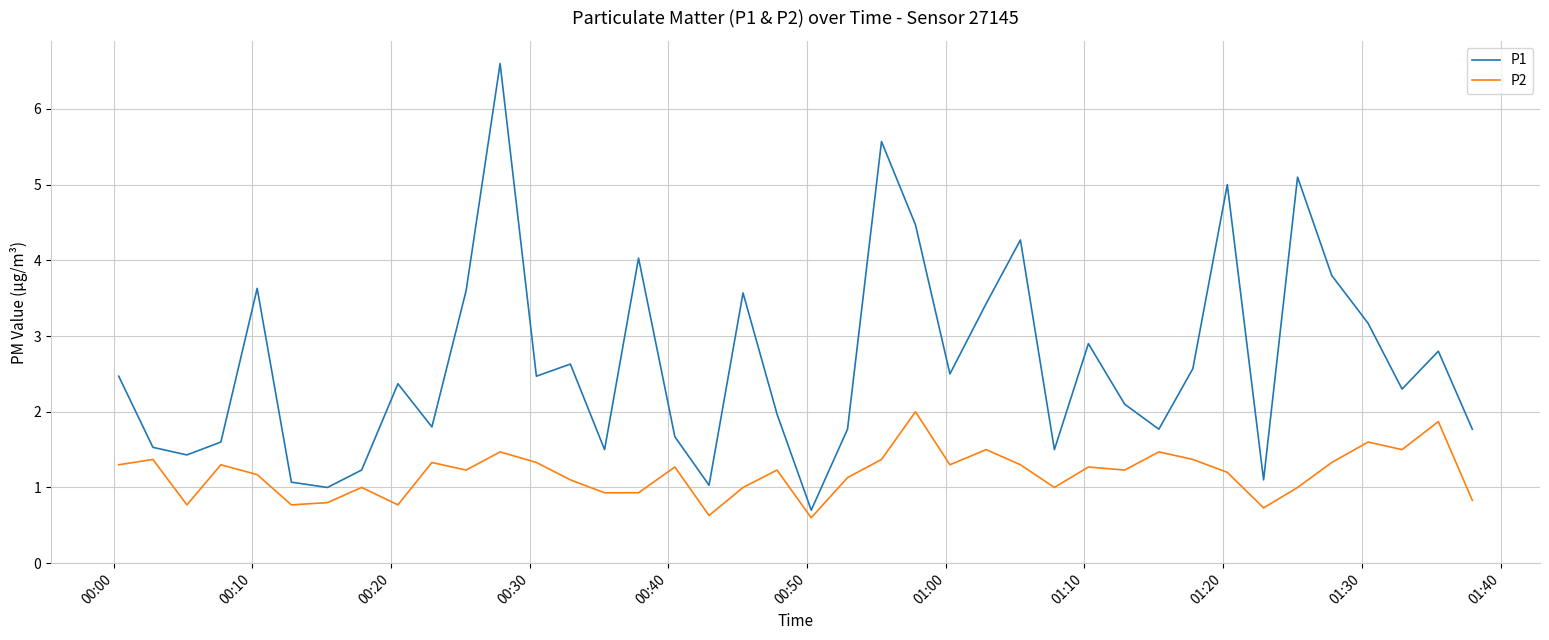

Which series has the largest range (max minus min)?

P1